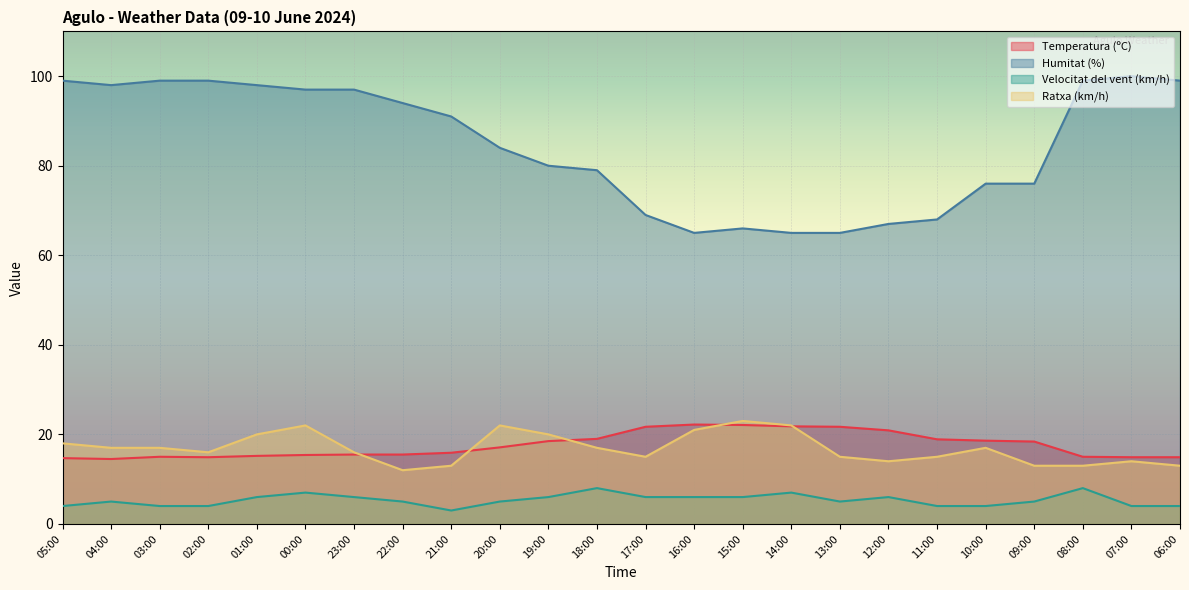

Where is Velocitat del vent (km/h) nearest to the value 5?

04:00